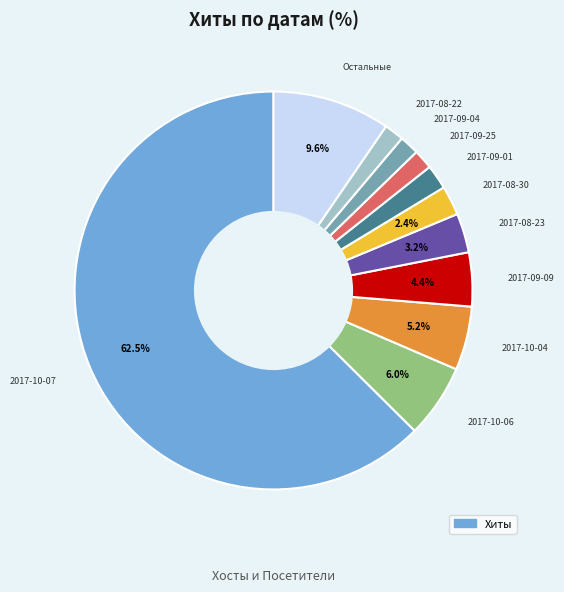

Count the number of slices in the pie.

11